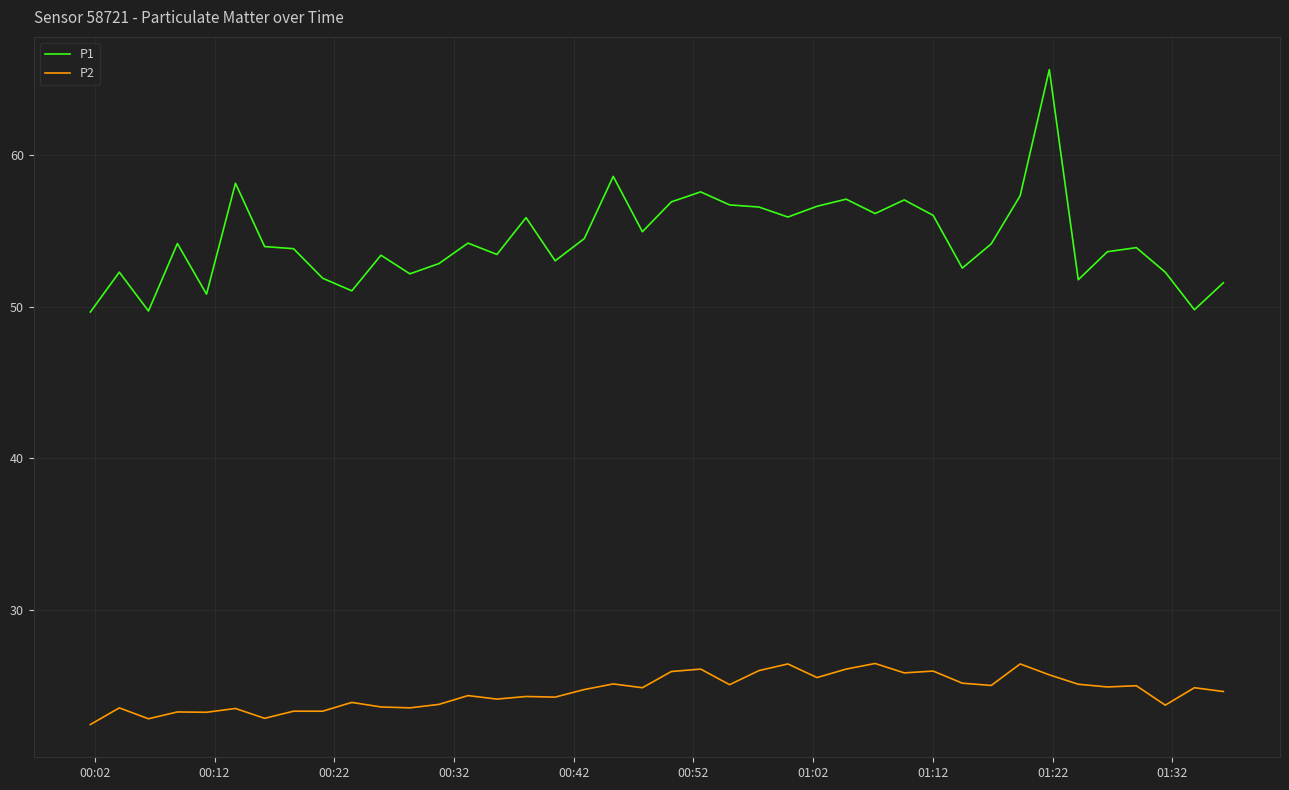

Which series has the largest range (max minus min)?

P1